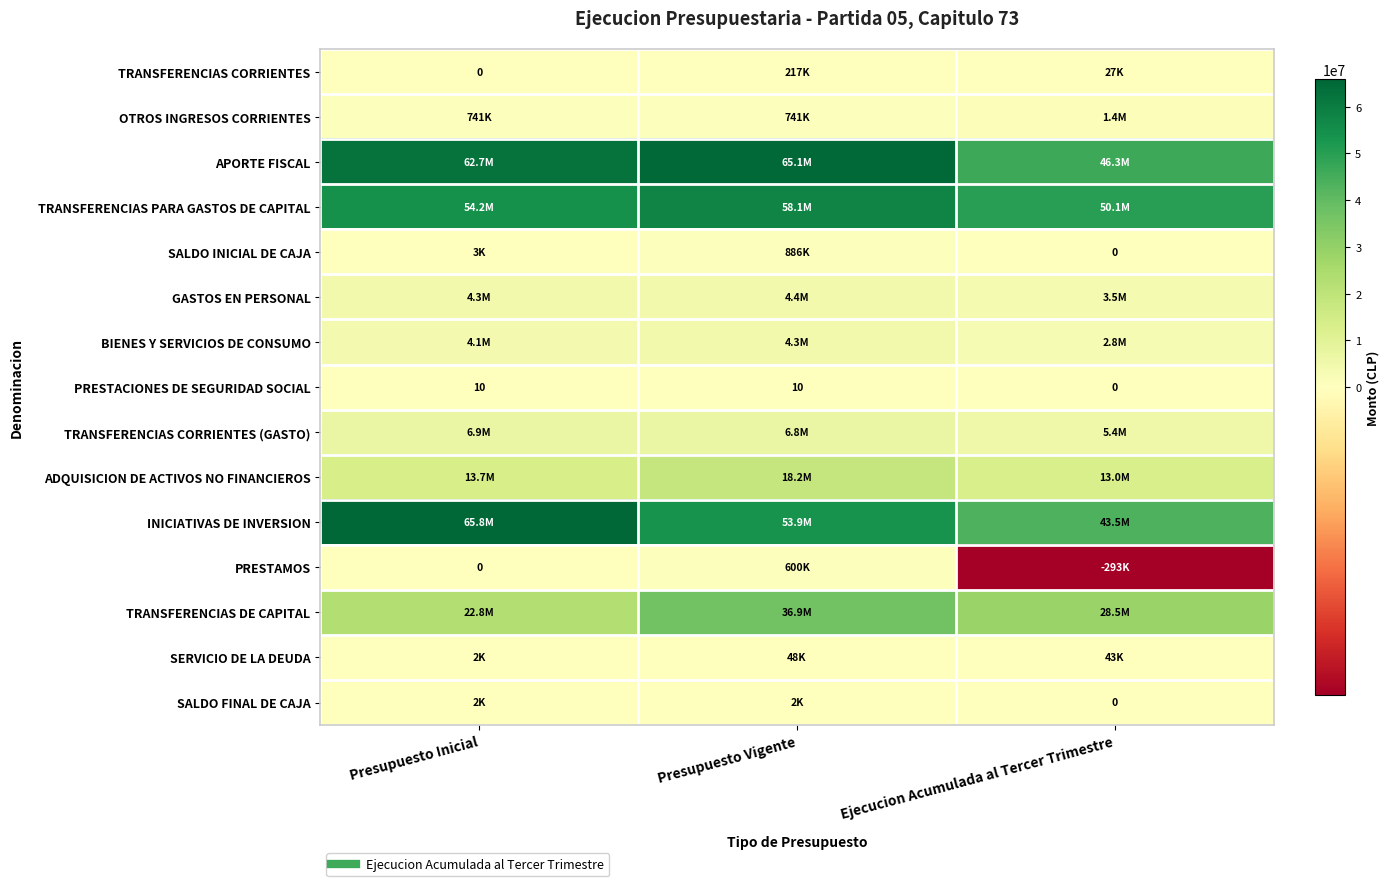

Is it true that TRANSFERENCIAS DE CAPITAL equals 10091452 at Presupuesto Vigente?

False